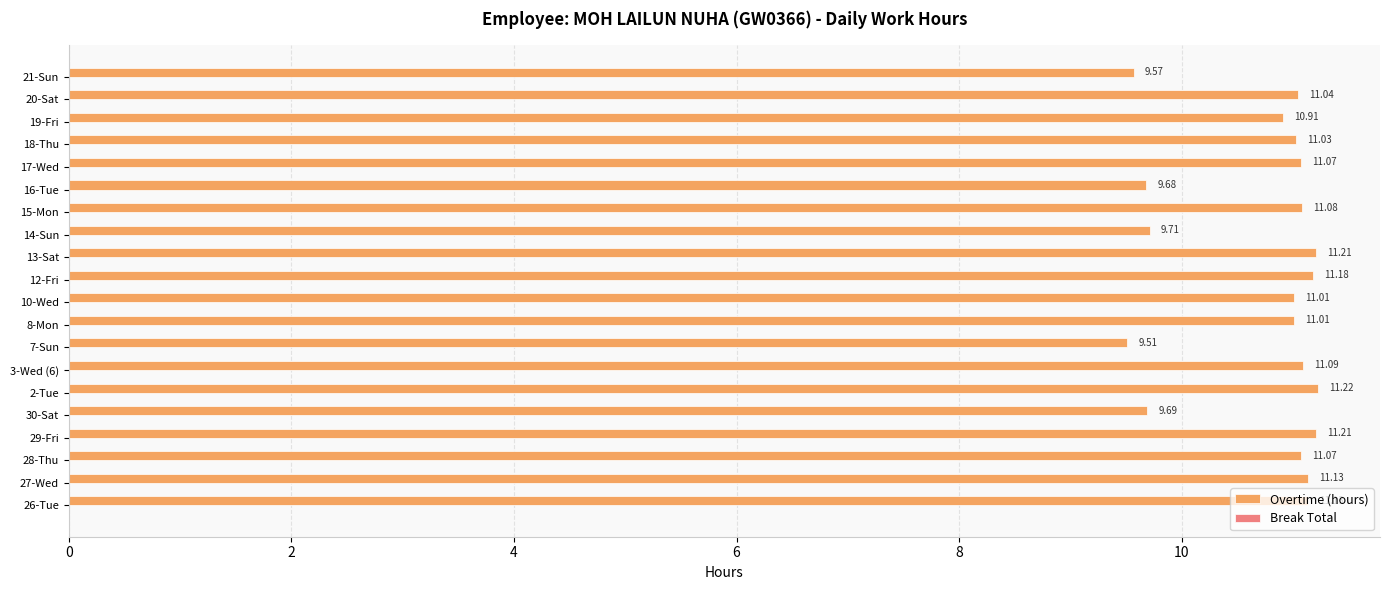

What is the difference between the maximum and minimum values?

1.7